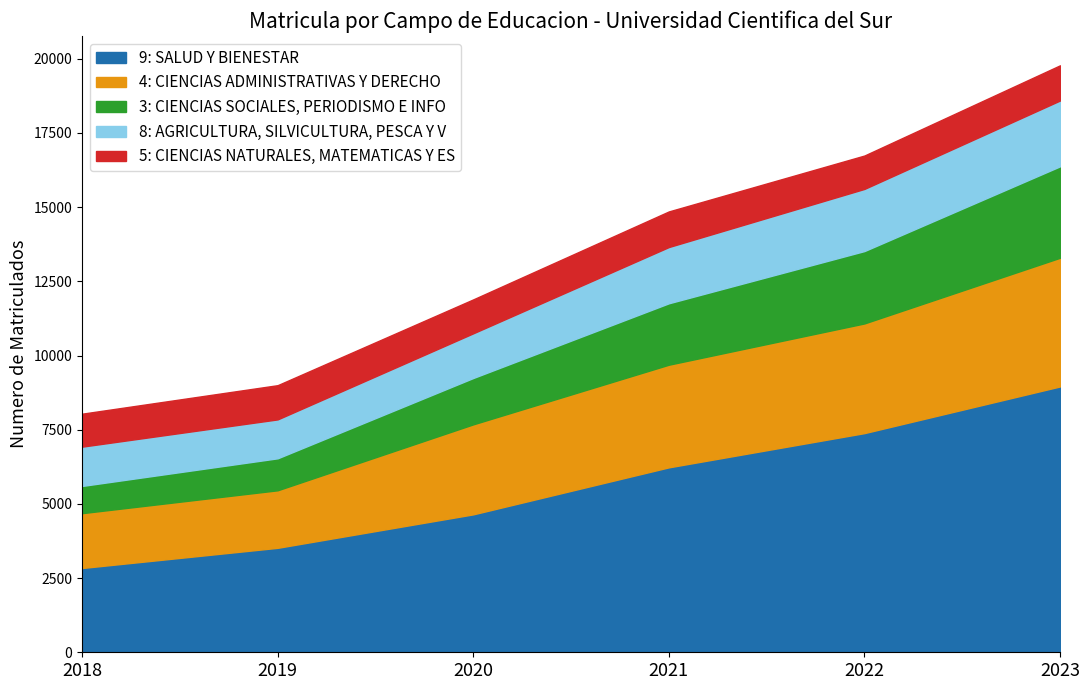

Where does the 5: CIENCIAS NATURALES, MATEMATICAS Y ES series first go above 1153?

2021